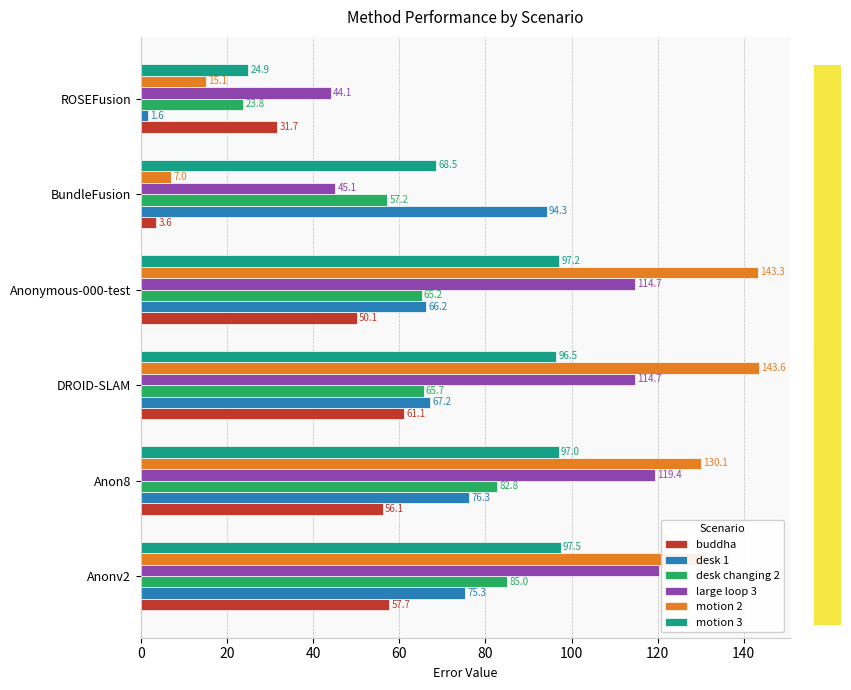

List the labels in order of motion 3 value, largest first.

Anonv2, Anonymous-000-test, Anon8, DROID-SLAM, BundleFusion, ROSEFusion